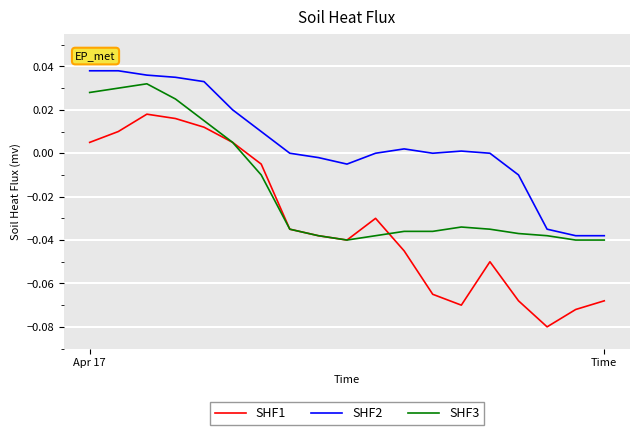

Which series has the largest range (max minus min)?

SHF1